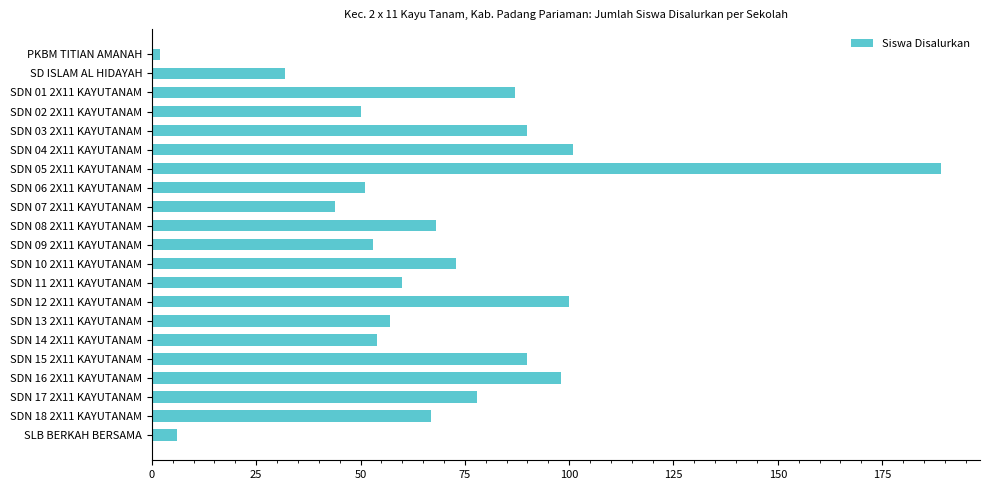

How many data points does each series have?

21